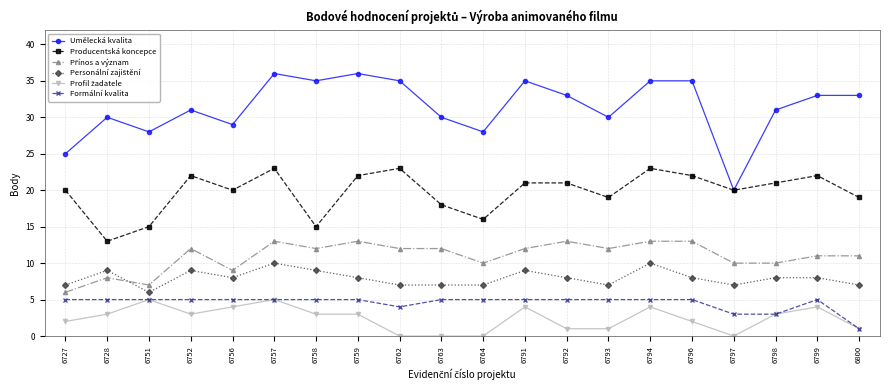

Which series has the largest range (max minus min)?

Umělecká kvalita